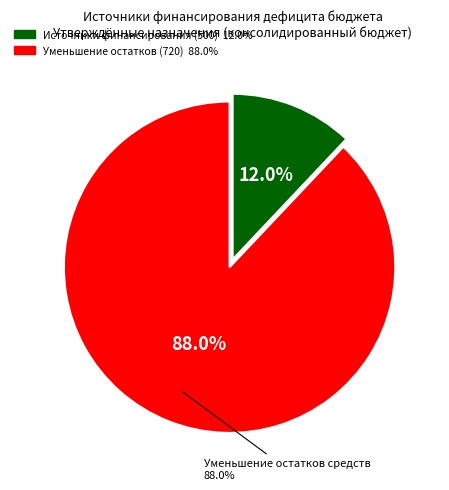

True or false: 500 accounts for 12% of the total.

True